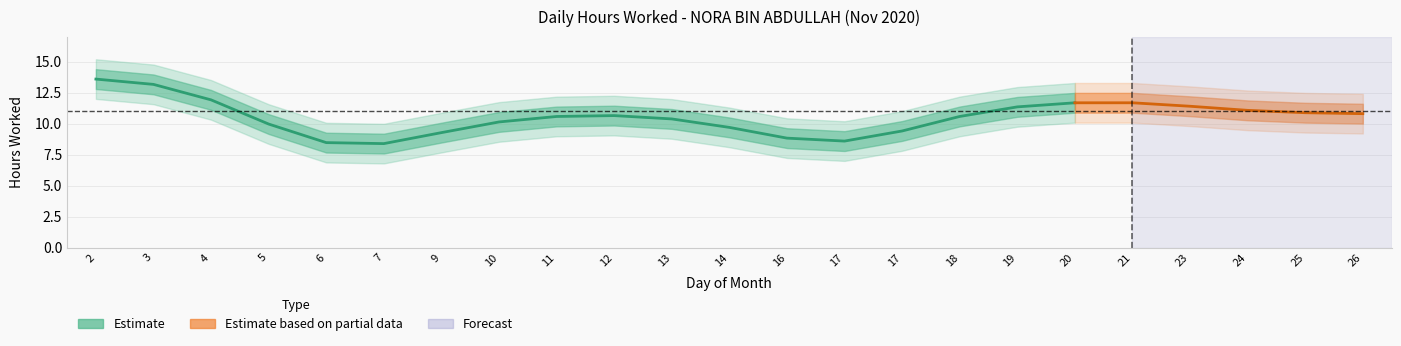

What is the sum of all values?

242.6